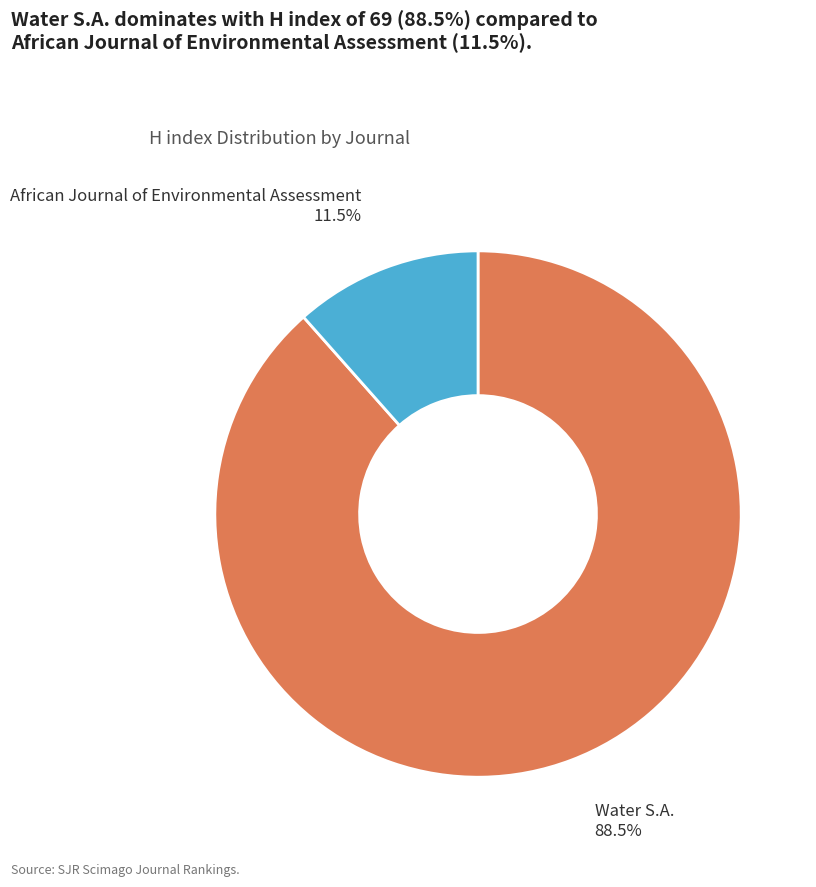

To the nearest percent, what is the difference between the Water S.A. and African Journal of Environmental Assessment slice percentages?

77%